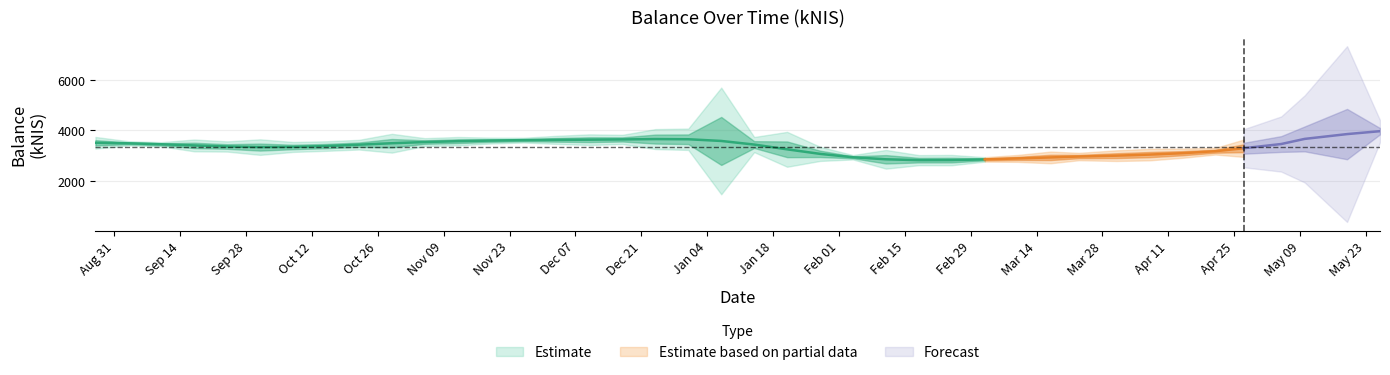

What is the label of the 14th point from the right?

2016-02-25